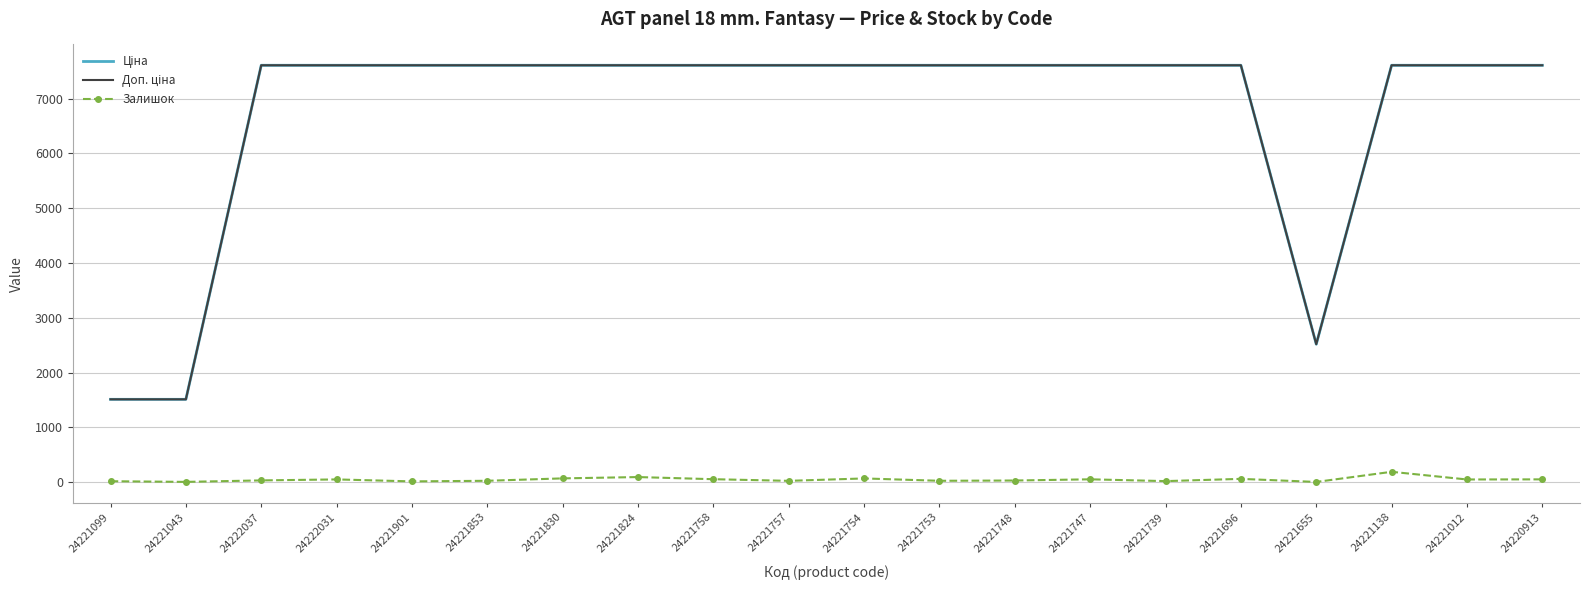

What is the total value across all series at 24221757?

15237.4